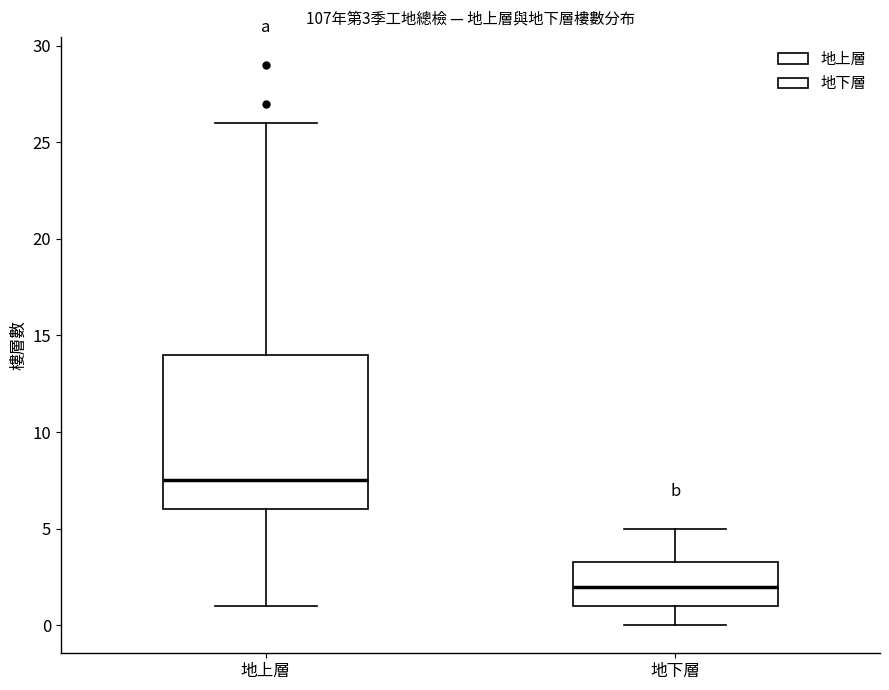

Which box has the highest median line?

地上層